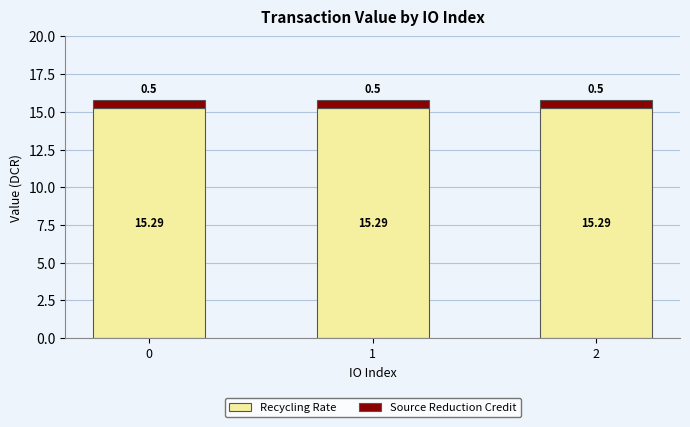

True or false: Recycling Rate has a value of 15.3 at 0.

True